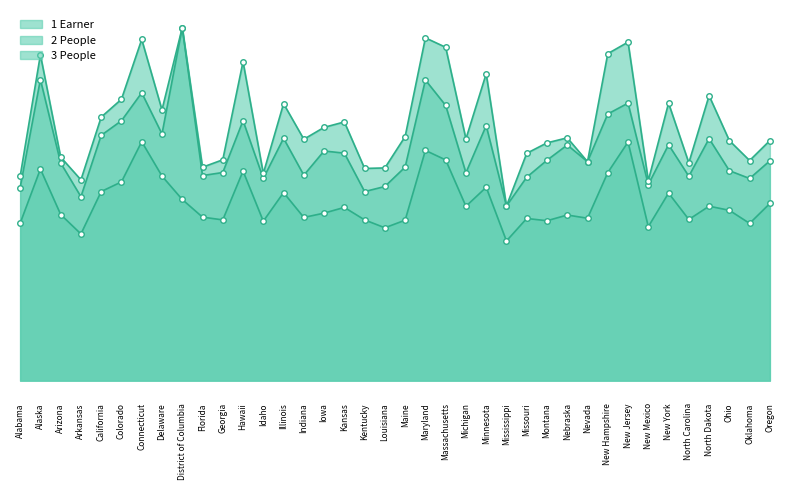

What is the highest value of the 2 People series?

90540